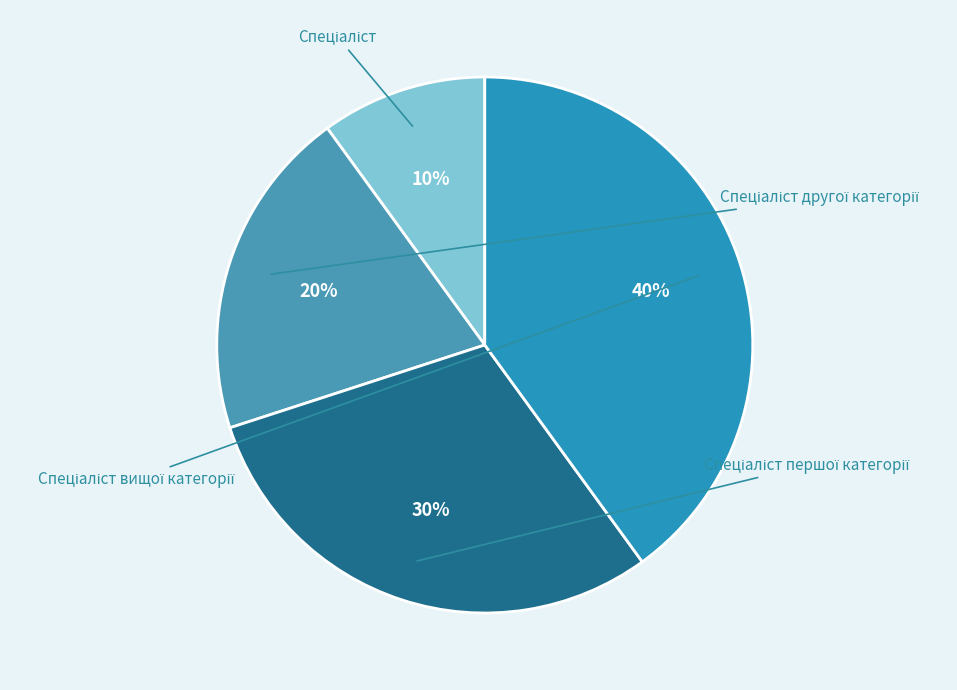

Rank the categories by value from highest to lowest.

Спеціаліст вищої категорії, Спеціаліст першої категорії, Спеціаліст другої категорії, Спеціаліст